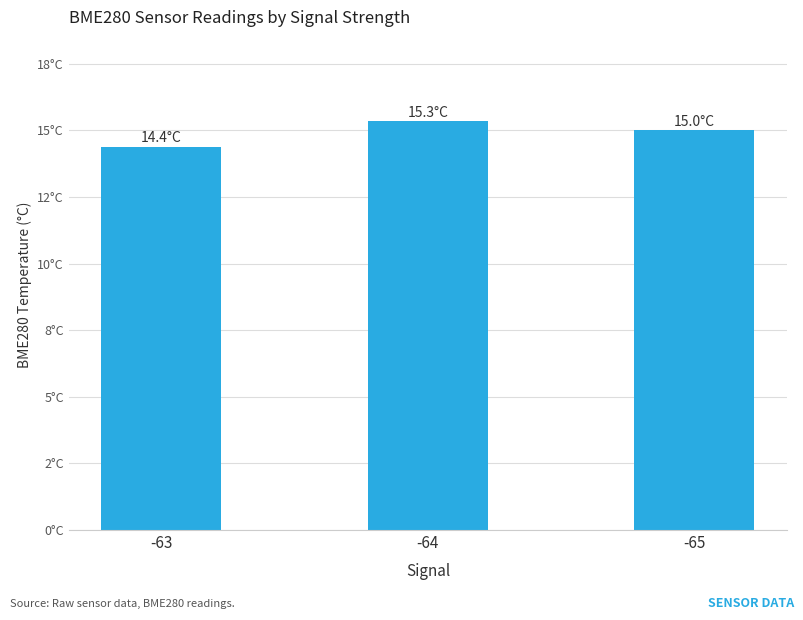

Are the bars horizontal?

No